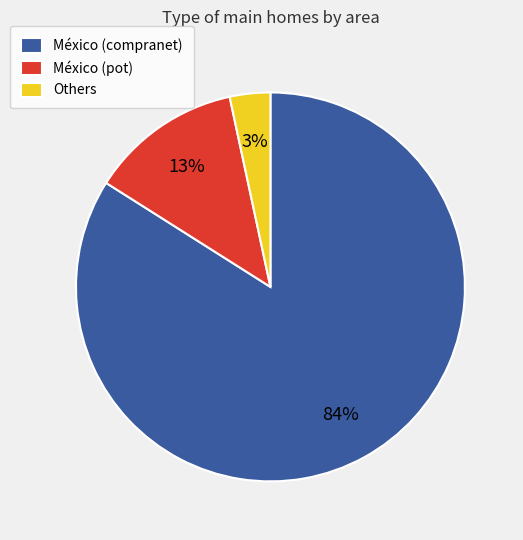

Is México (compranet) the majority of the pie?

Yes